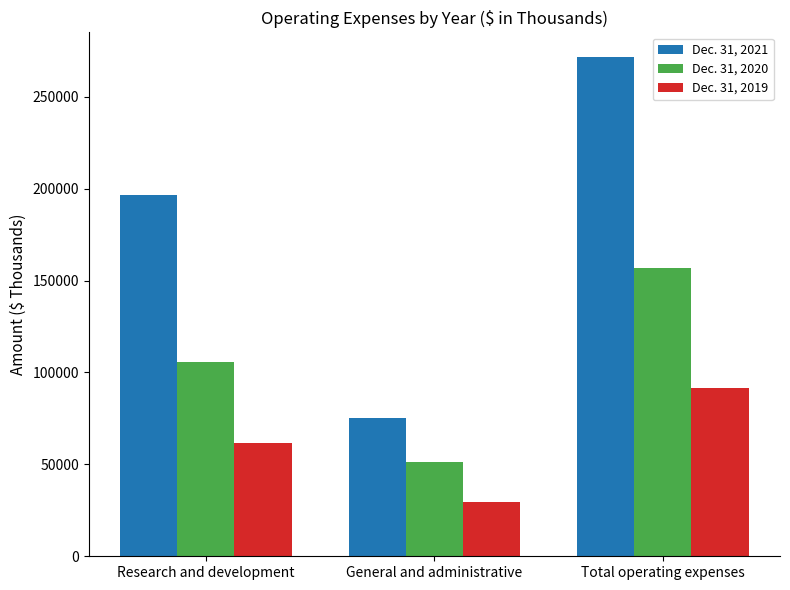

What are all the series names shown in the legend?

Dec. 31, 2021, Dec. 31, 2020, Dec. 31, 2019